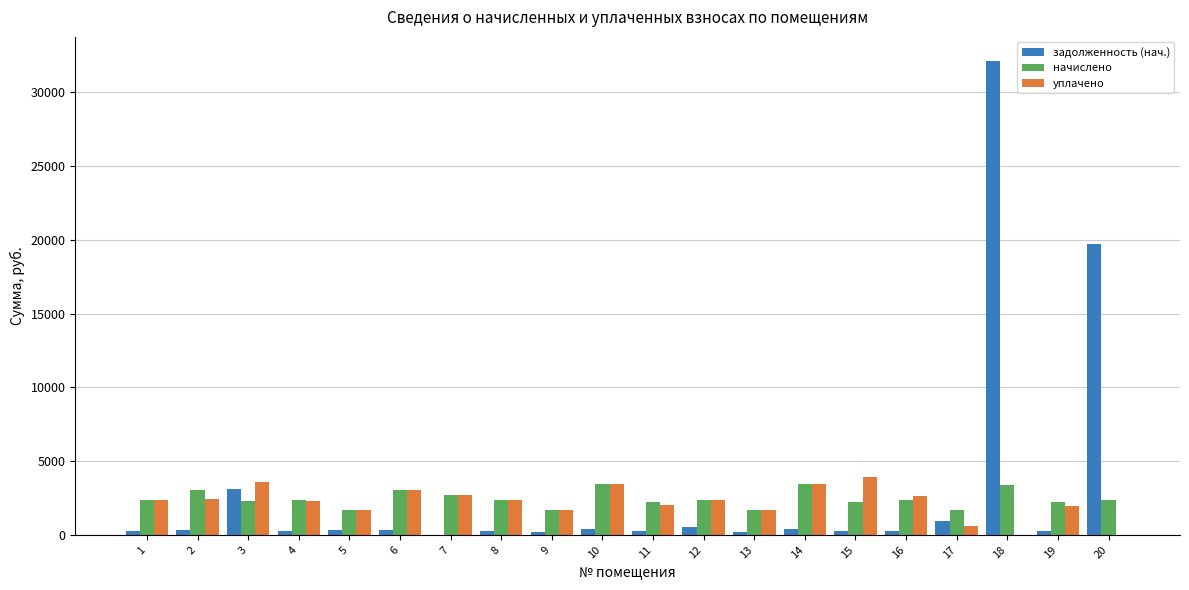

Which label corresponds to the largest value in the chart?

18